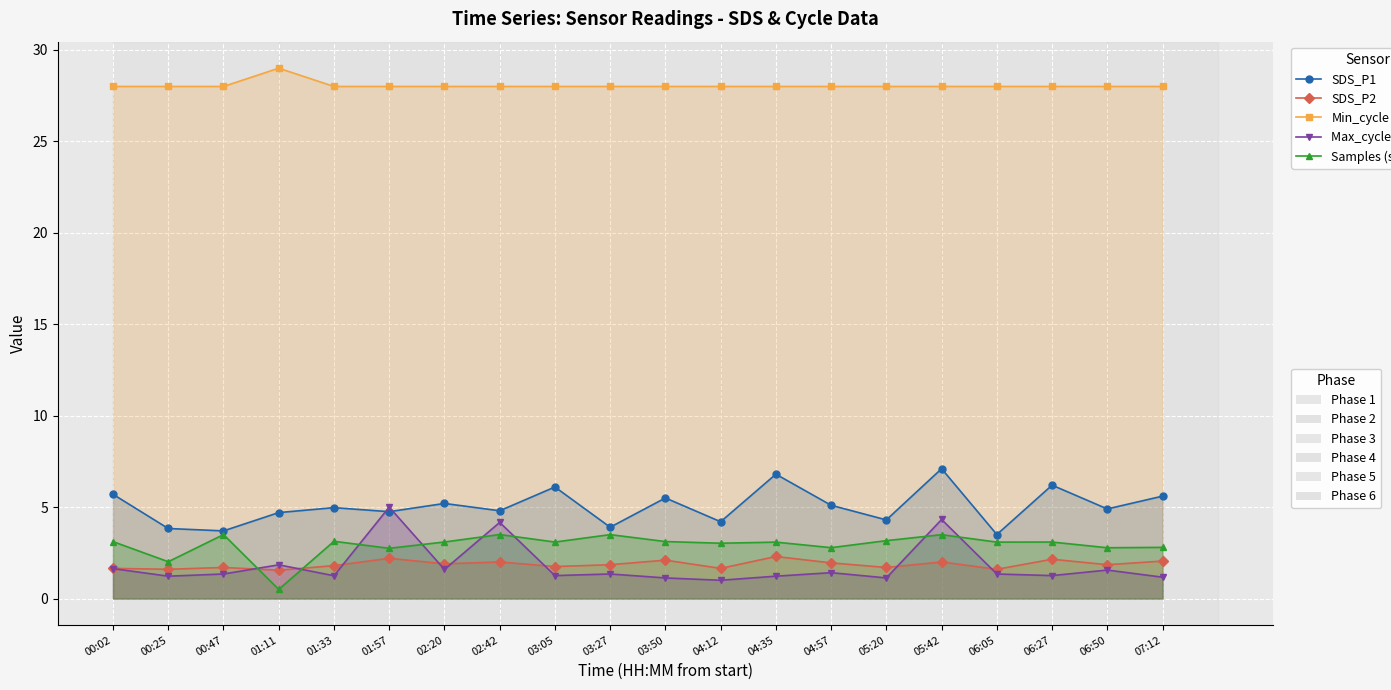

Which series changed the most between 00:25 and 04:57?

SDS_P1